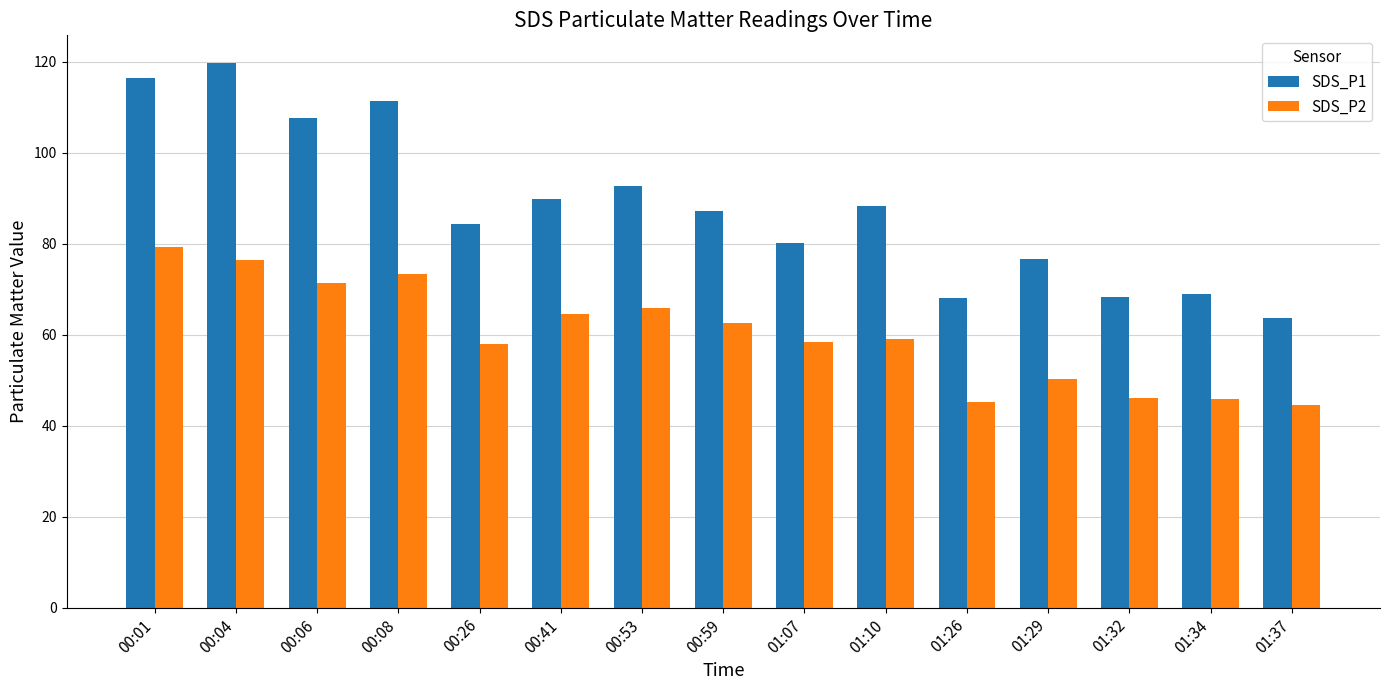

Is it true that SDS_P2 equals 64.5 at 00:41?

True